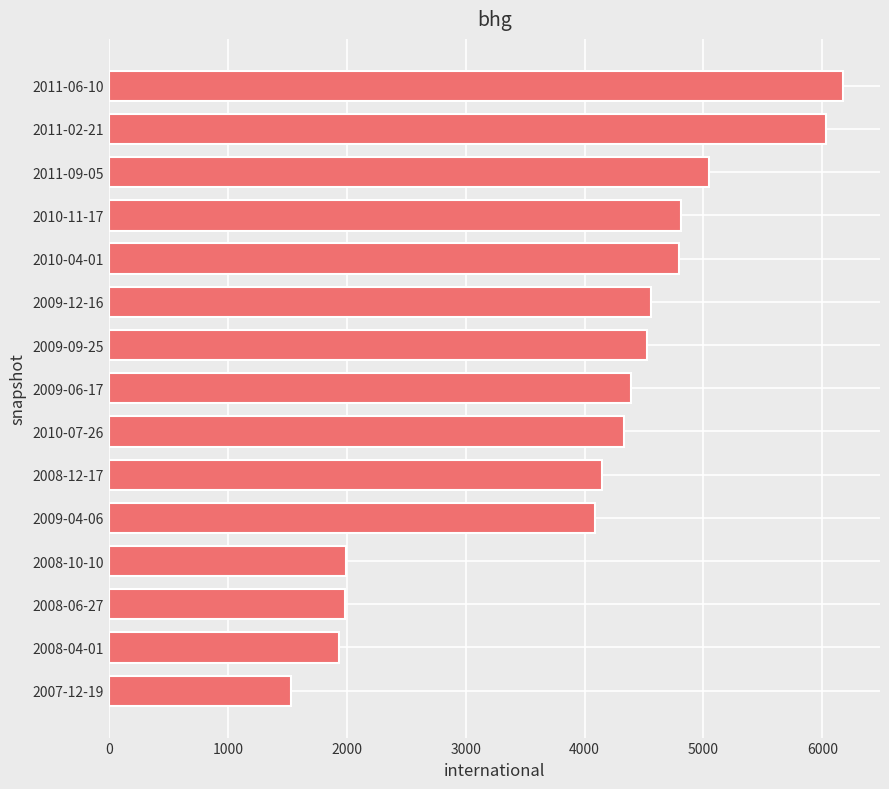

What is the change in value from 2010-07-26 to 2011-06-10?

+1846